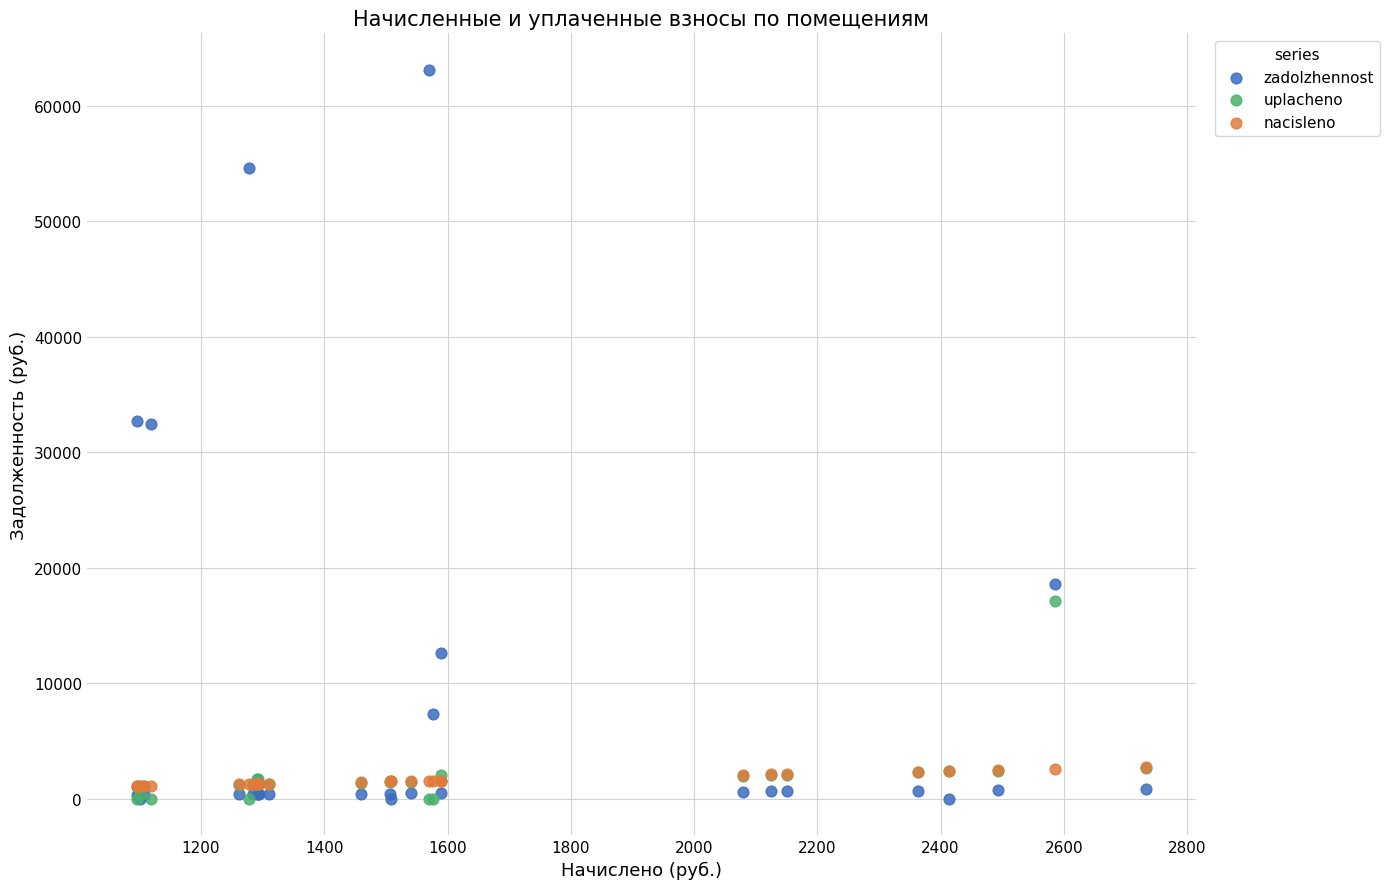

Which series contains the highest Y value?

zadolzhennost